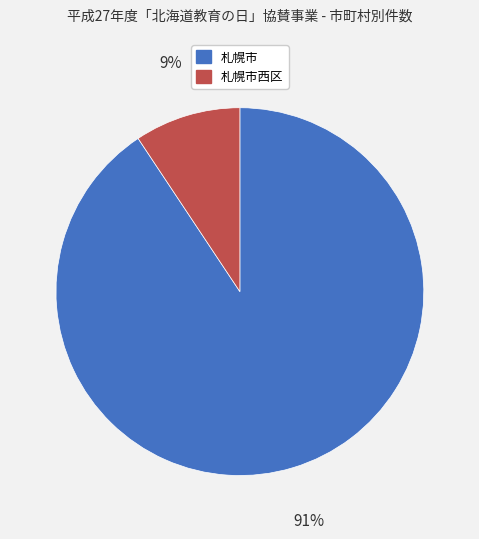

To the nearest percent, what is the average slice percentage?

50%